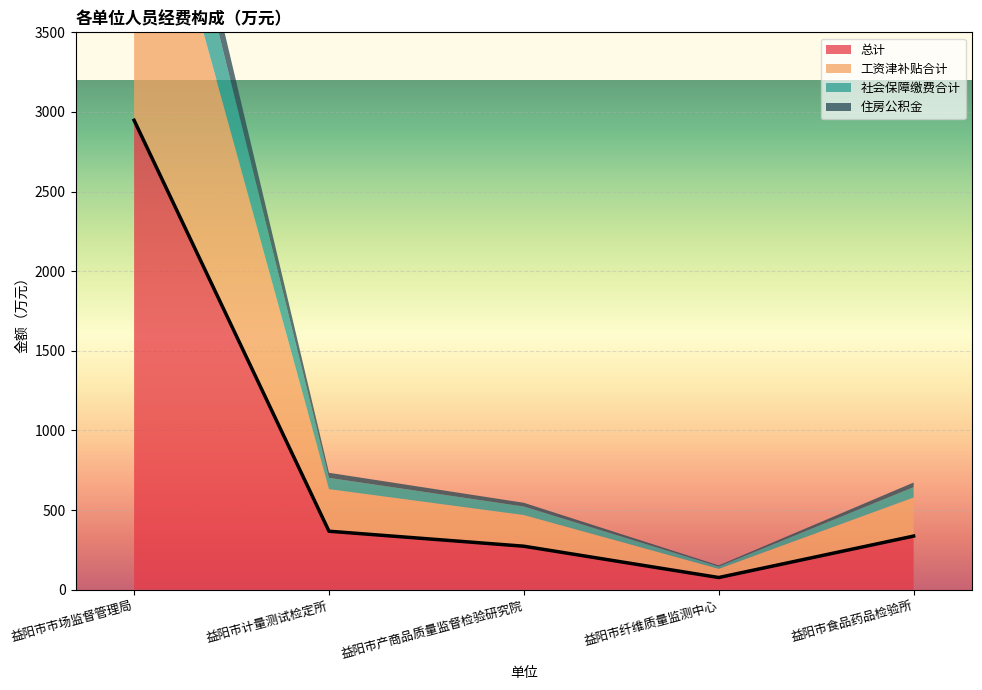

What are all the series names shown in the legend?

总计, 工资津补贴合计, 社会保障缴费合计, 住房公积金